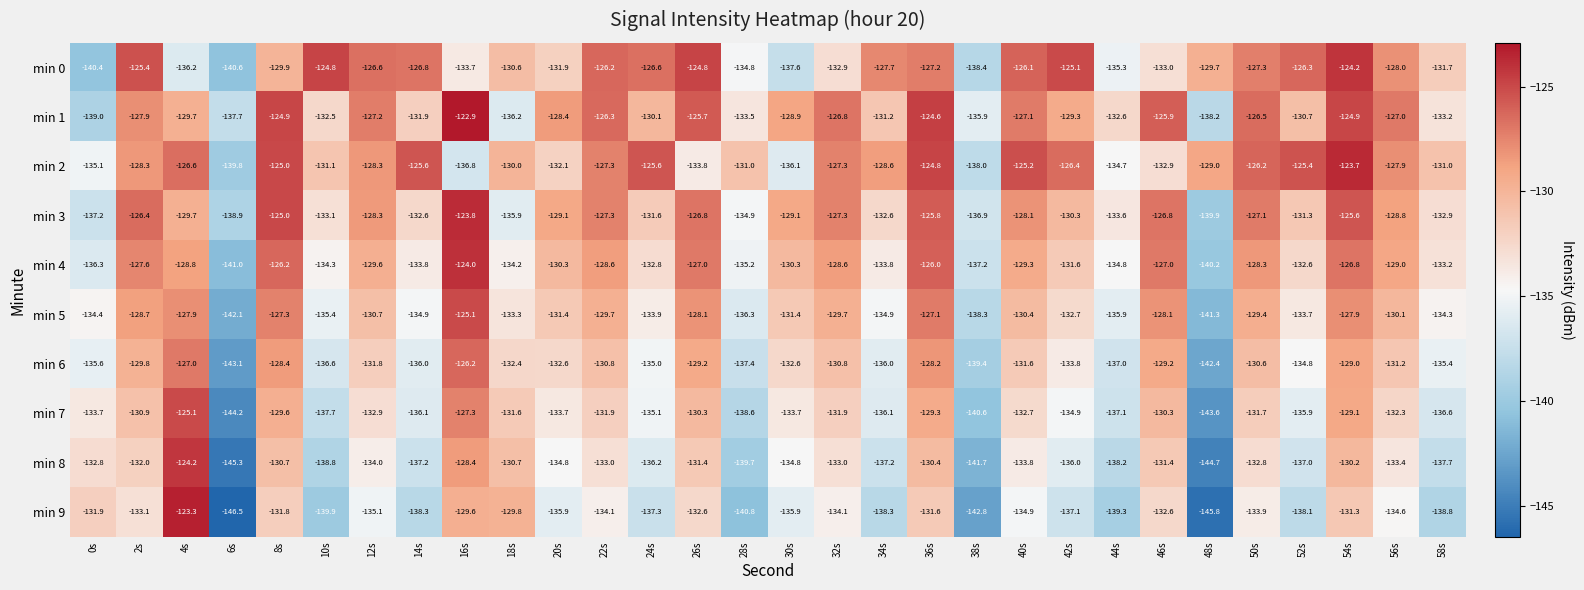

What is the smallest value displayed?

-146.5